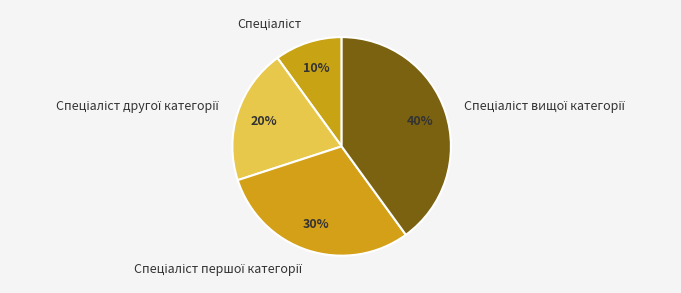

Is there a majority slice in this chart?

No